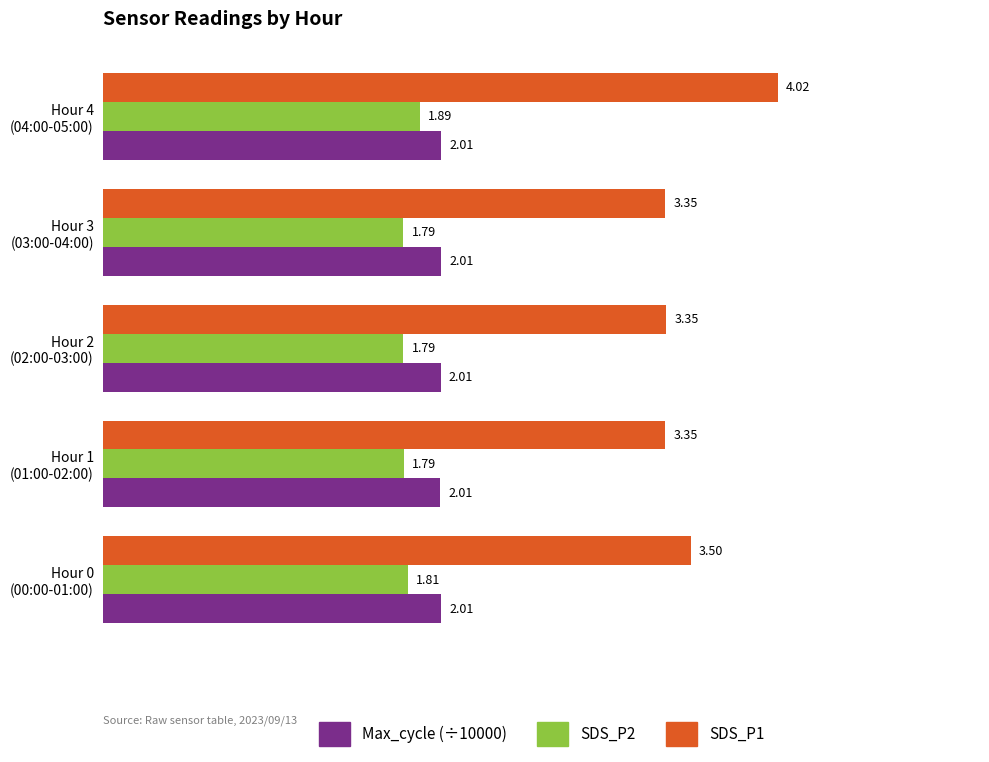

Which series has the widest spread of values?

SDS_P1